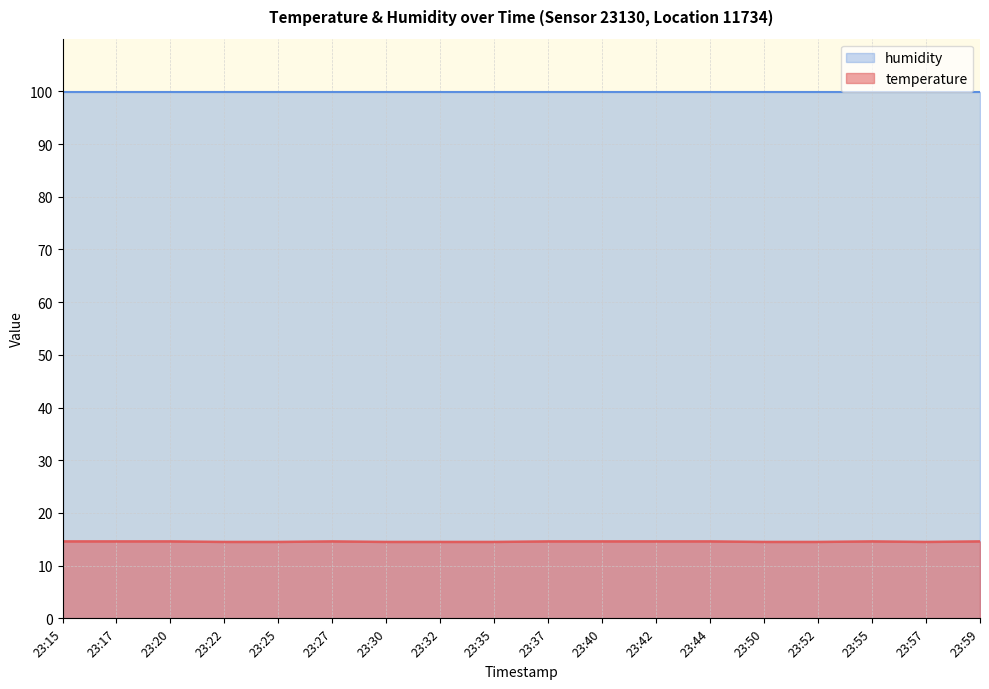

What is the smallest value displayed?

14.5